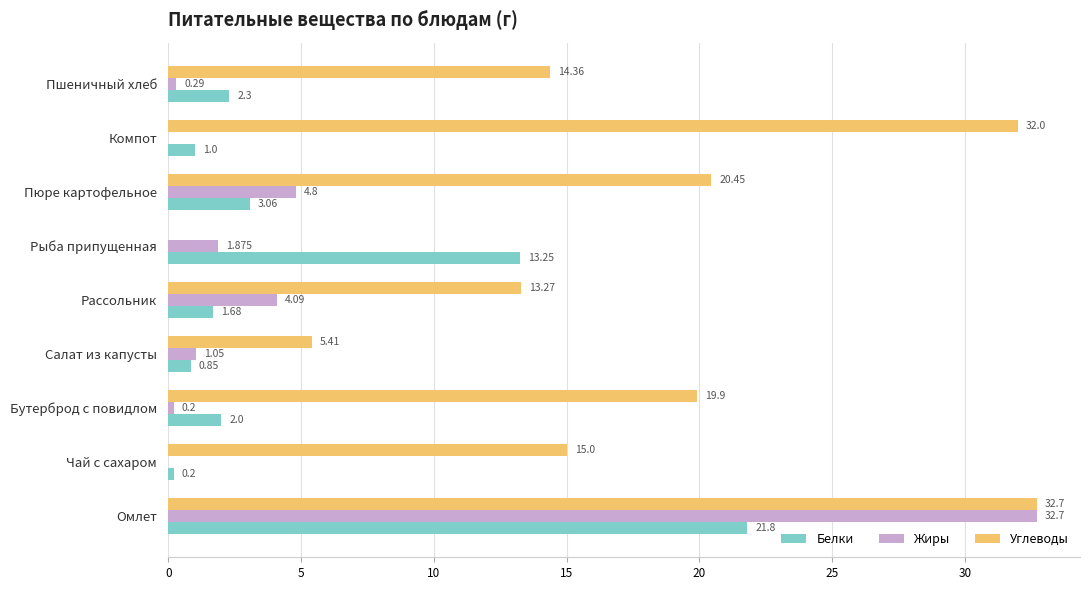

Where is Белки nearest to the value 11?

Рыба припущенная